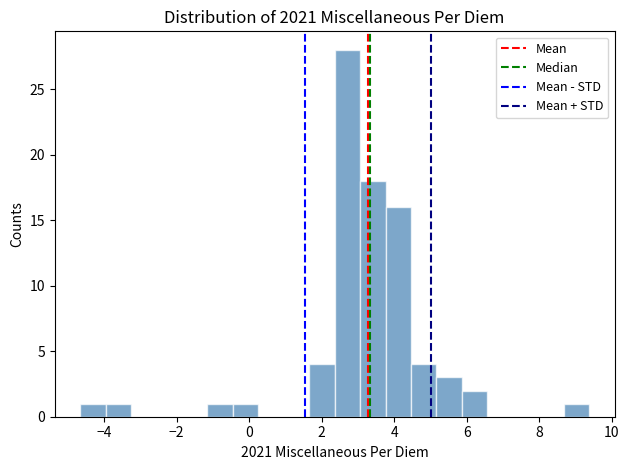

Read against the x-axis, roughly where is the centre of the tallest bar?

2.8